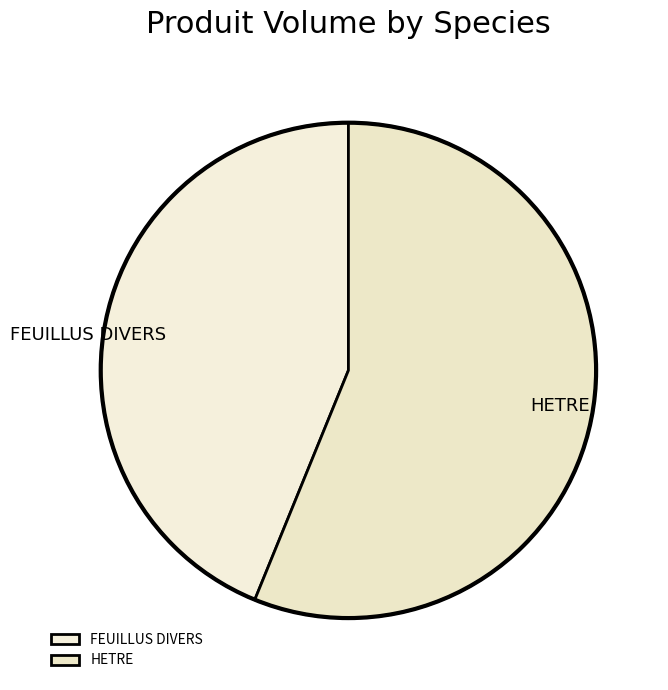

Is there any slice that represents more than half of the pie?

Yes